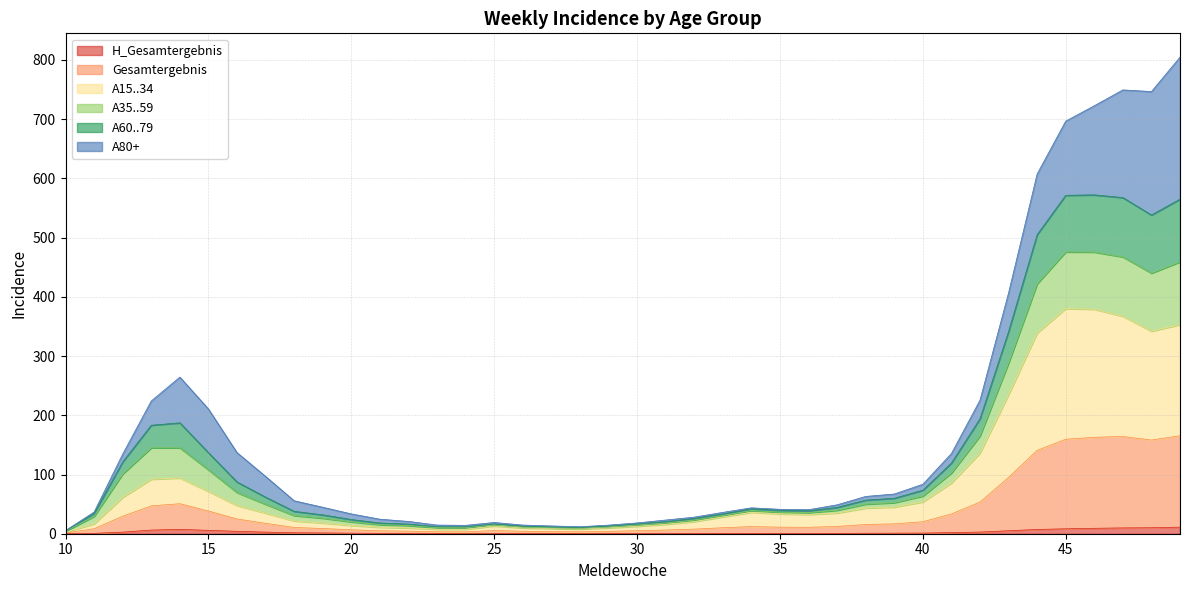

What is the average value of the H_Gesamtergebnis series?

2.7